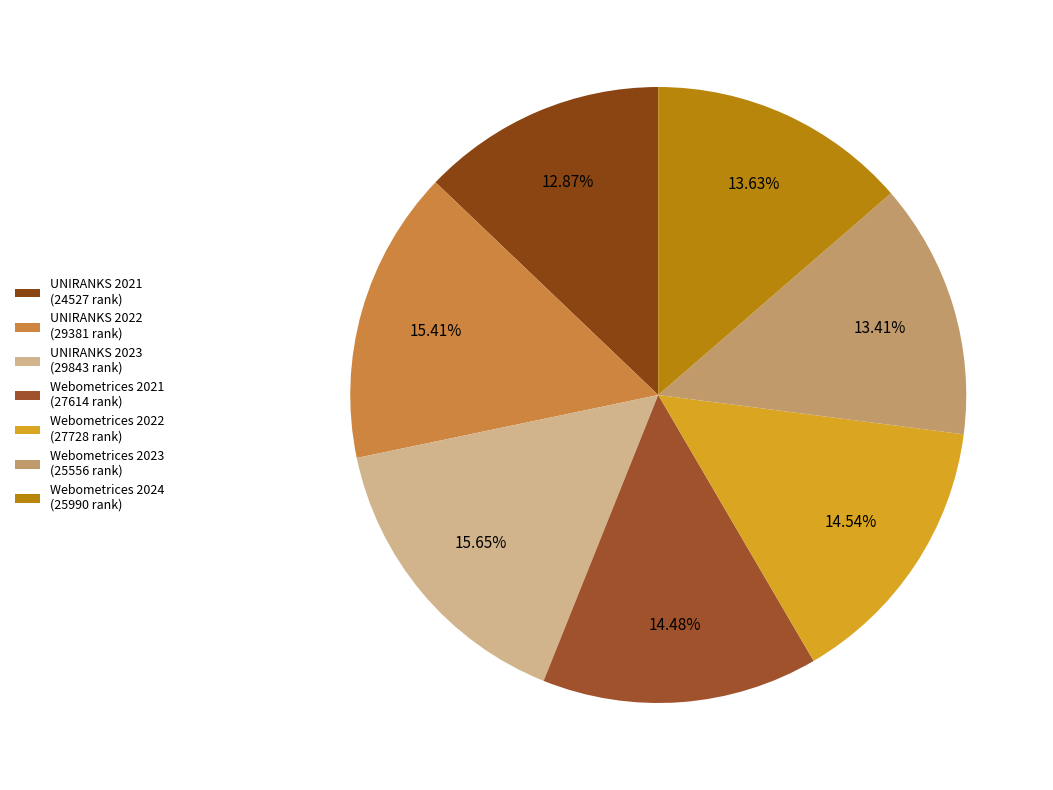

What is the smallest slice in the pie chart?

UNIRANKS 2021